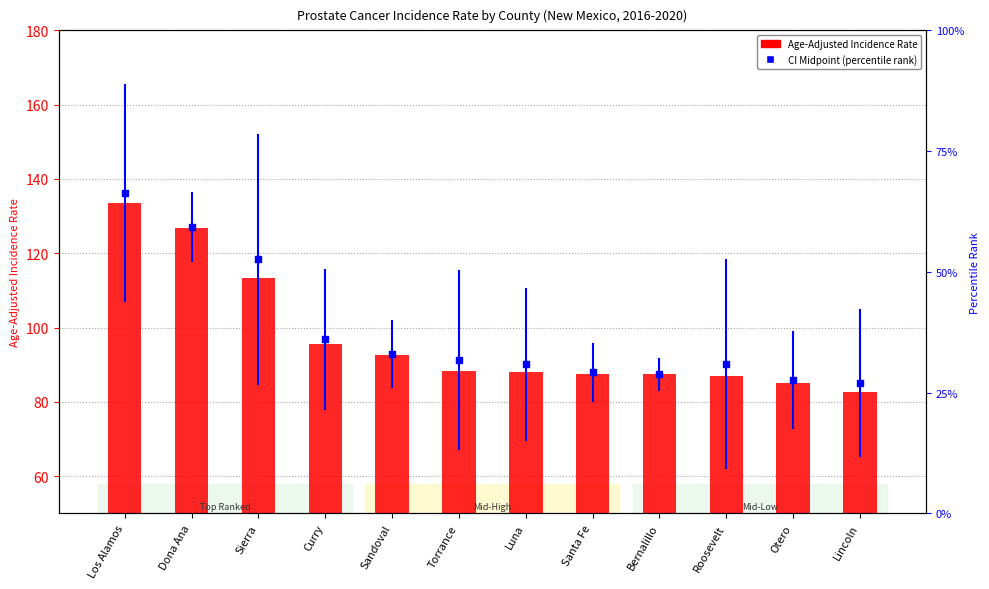

Which series has the largest Y range (max minus min)?

CI Midpoint